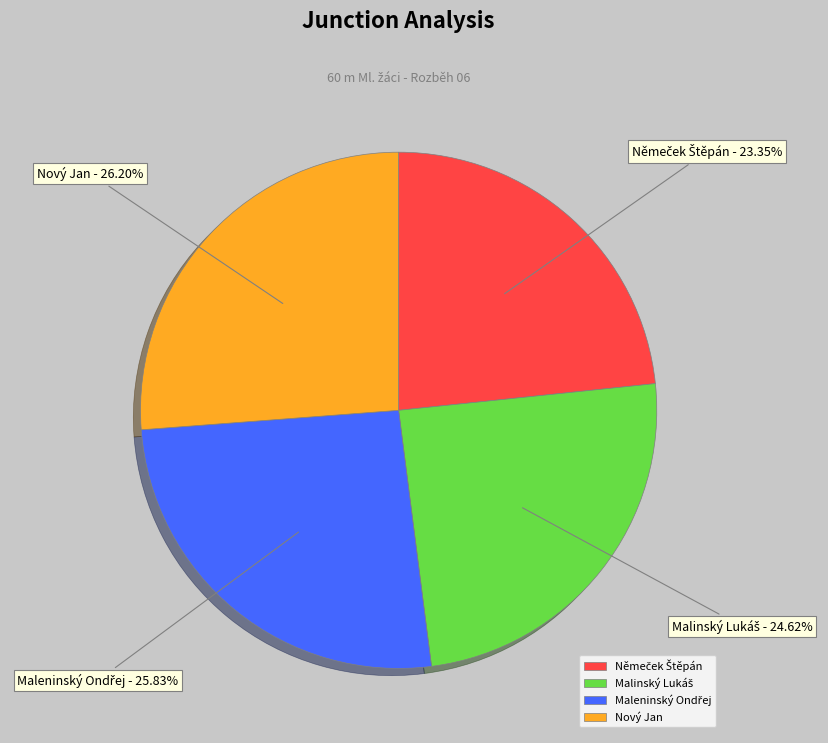

Is there a majority slice in this chart?

No